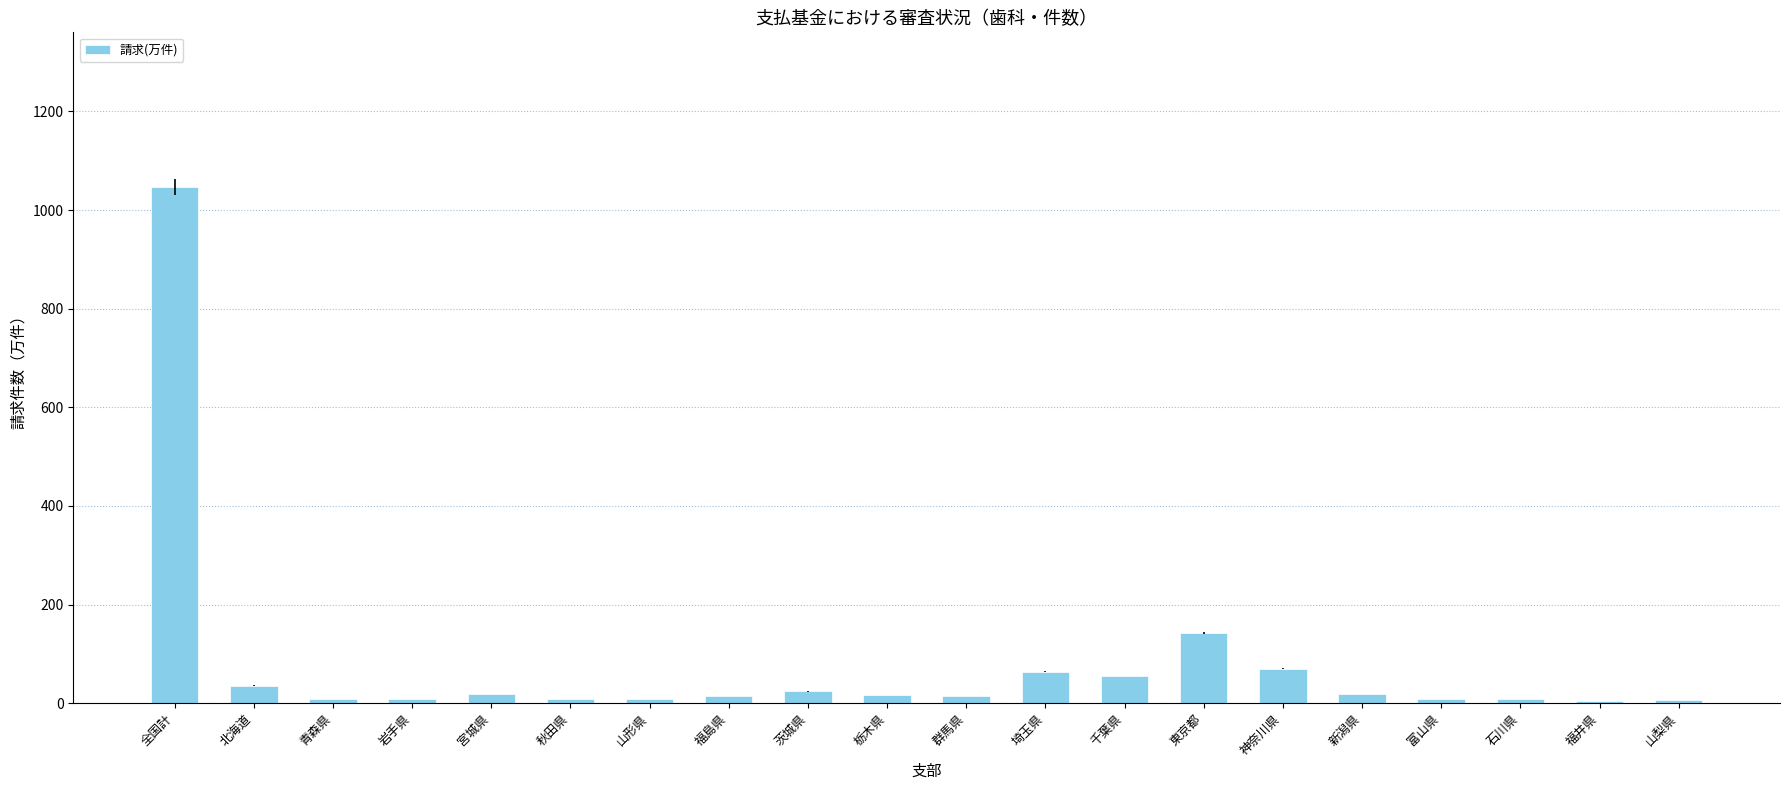

What is the difference between the maximum and minimum values?

1041.7